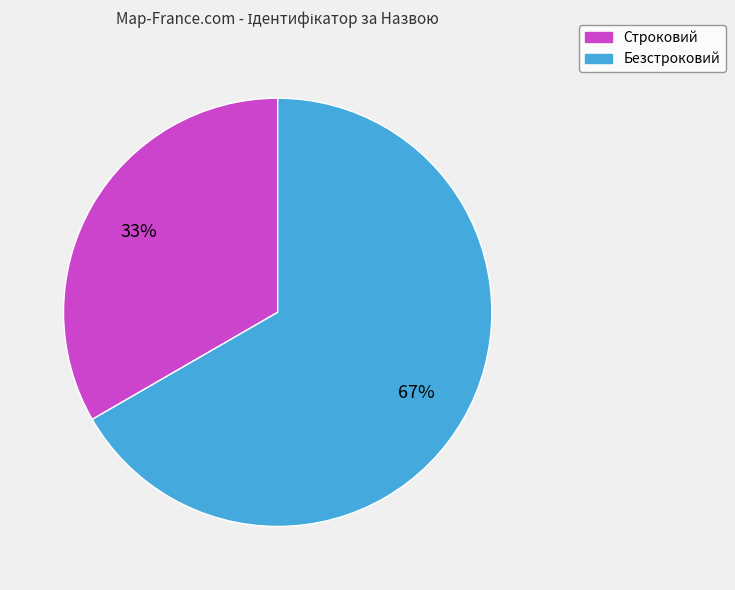

What is the majority slice?

Безстроковий